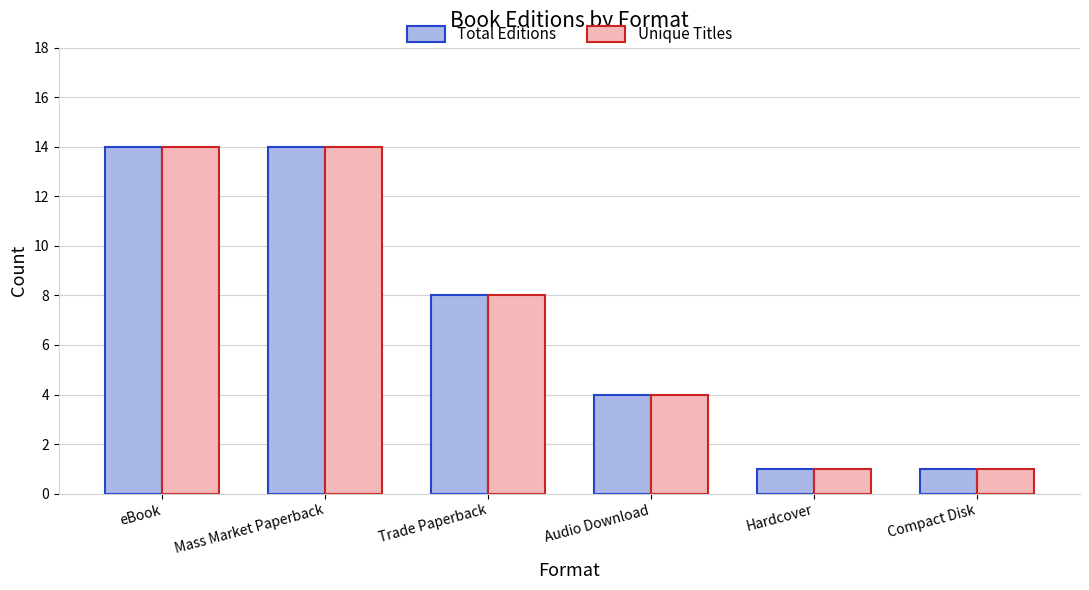

Reading right to left, list all the values displayed in this chart.

Total Editions: 1	1	4	8	14	14
Unique Titles: 1	1	4	8	14	14